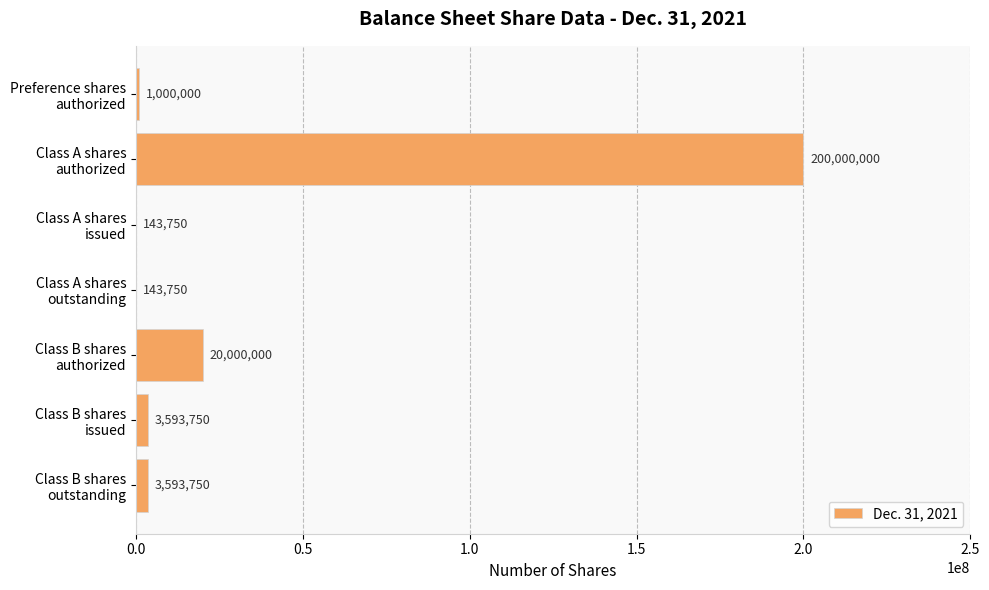

What is the greatest value displayed?

200000000